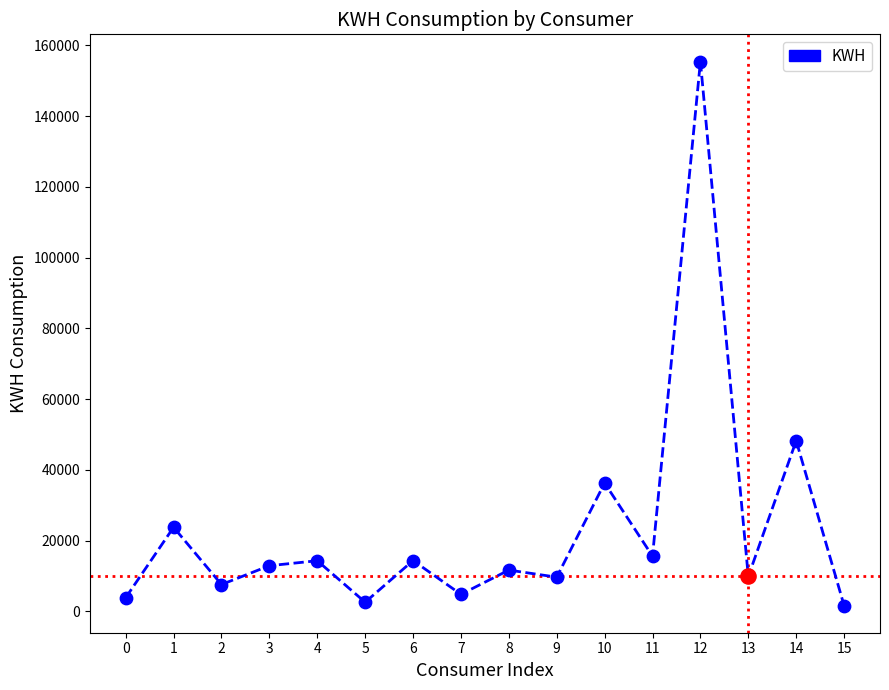

Which has a higher value, 0 or 8?

8